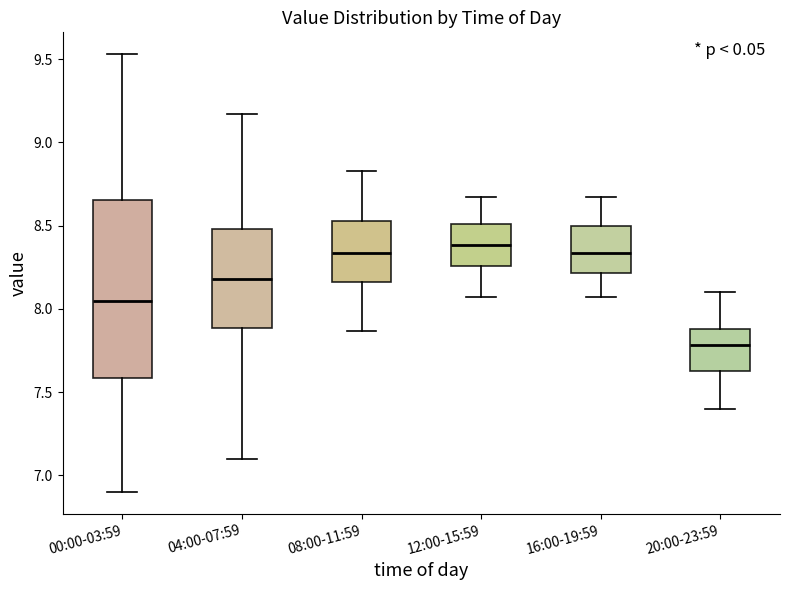

Comparing the boxes themselves (not the whiskers), which one is the tallest?

00:00-03:59